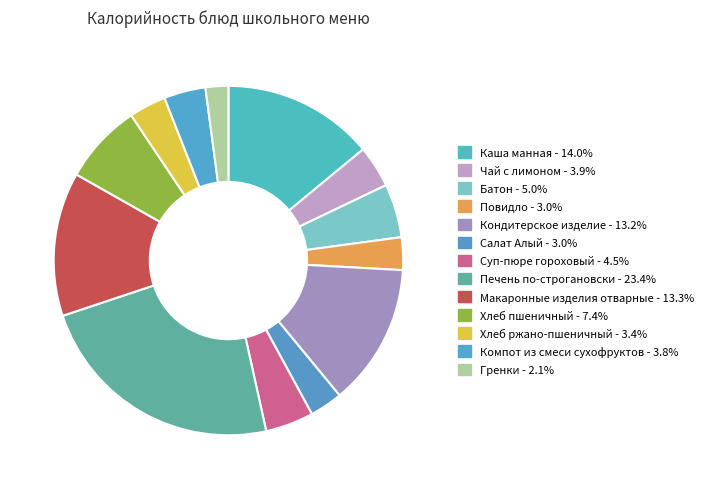

Which category has the biggest portion of the pie?

Печень по-строгановски